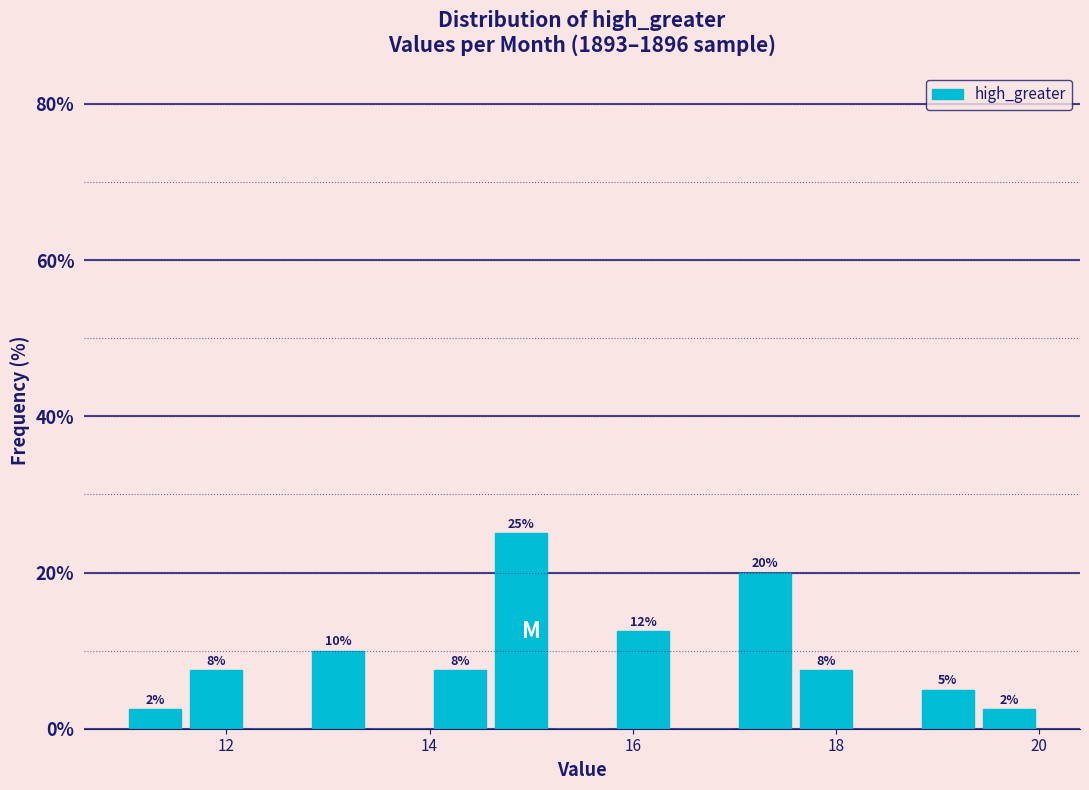

Read against the x-axis, roughly where is the centre of the tallest bar?

15.0